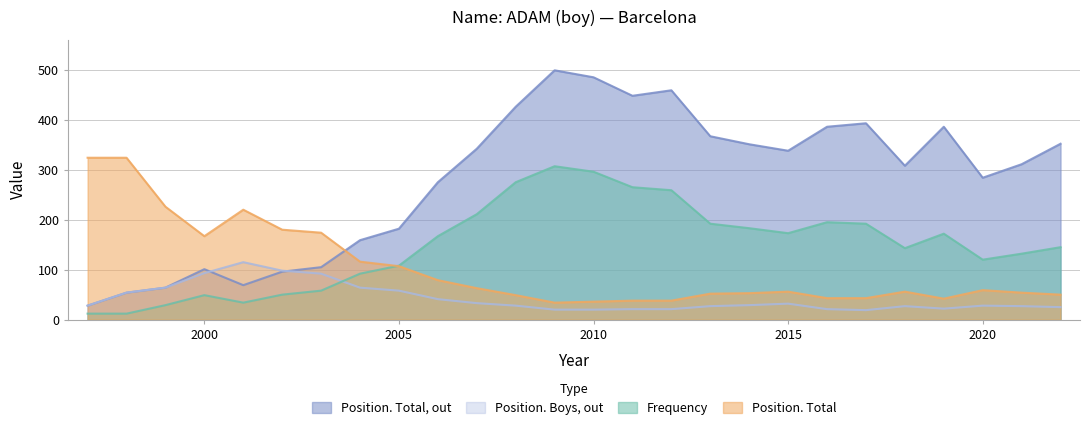

What are all the series names shown in the legend?

Position. Total, out, Position. Boys, out, Frequency, Position. Total